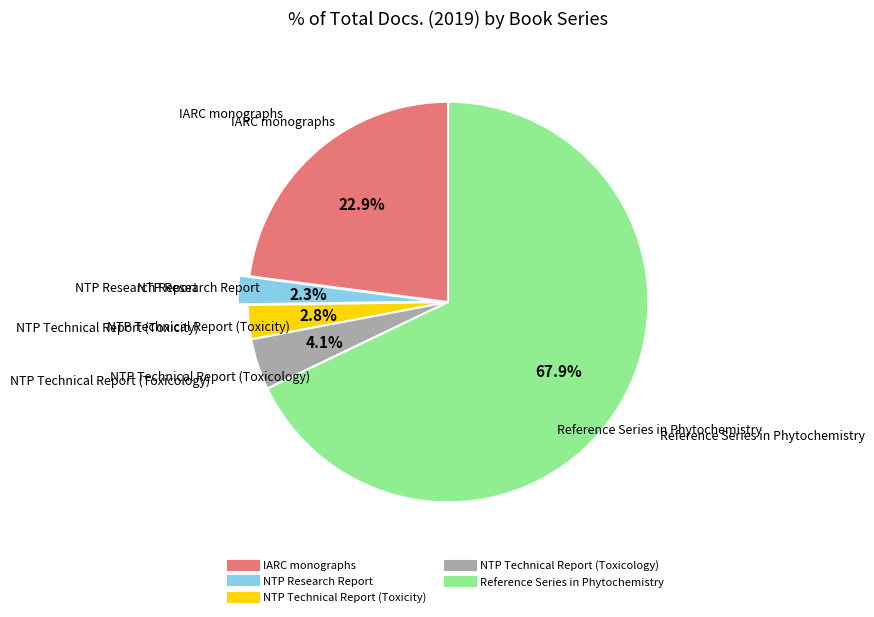

Approximately how many times larger is the value at NTP Technical Report (Toxicology) compared to NTP Technical Report (Toxicity)?

1.5